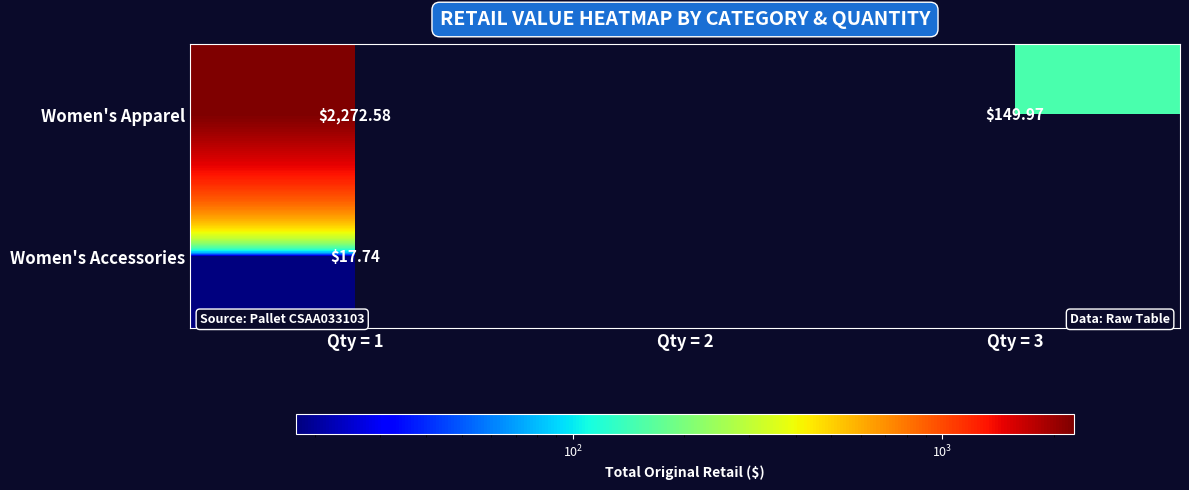

Rank the series at Qty = 1 from lowest to highest value.

Women's Accessories, Women's Apparel